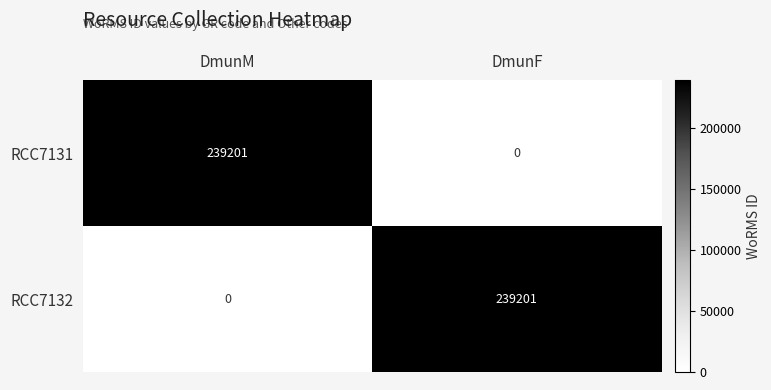

What is the total value across all series at DmunF?

239201